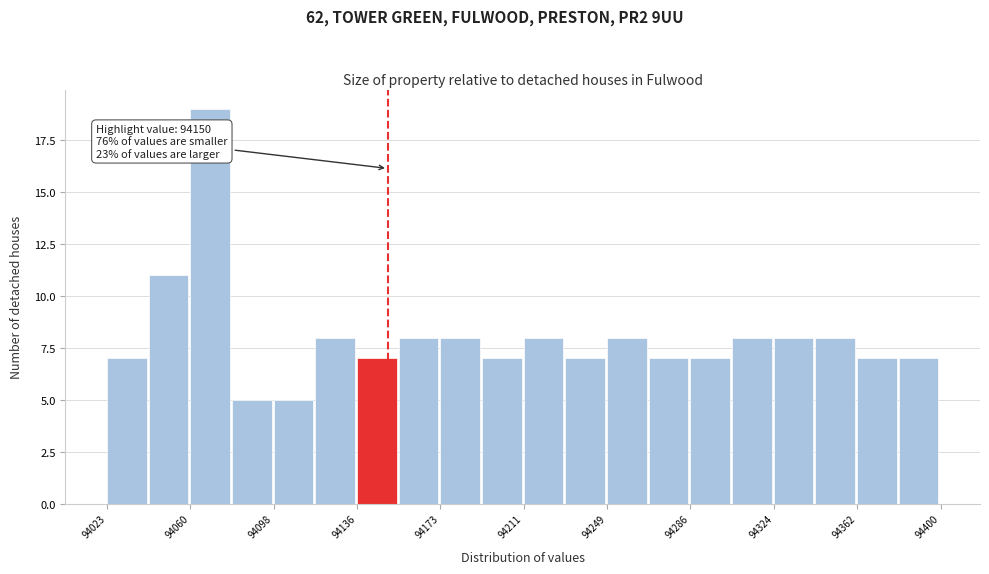

Around what value on the x-axis is the tallest bar? Give the approximate position of its centre, as read against the axis.

94070